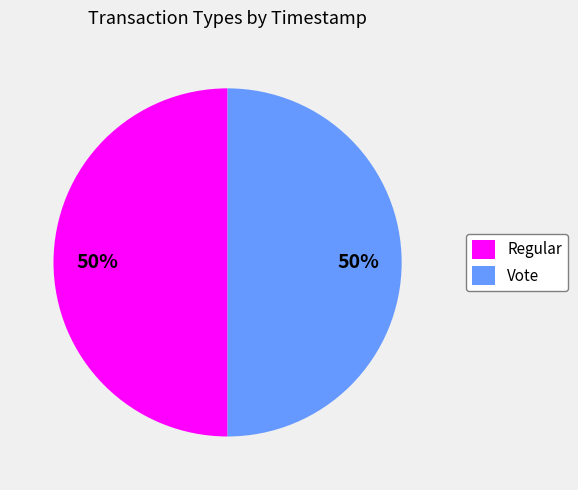

The Regular slice represents 50% of the pie. True or false?

True